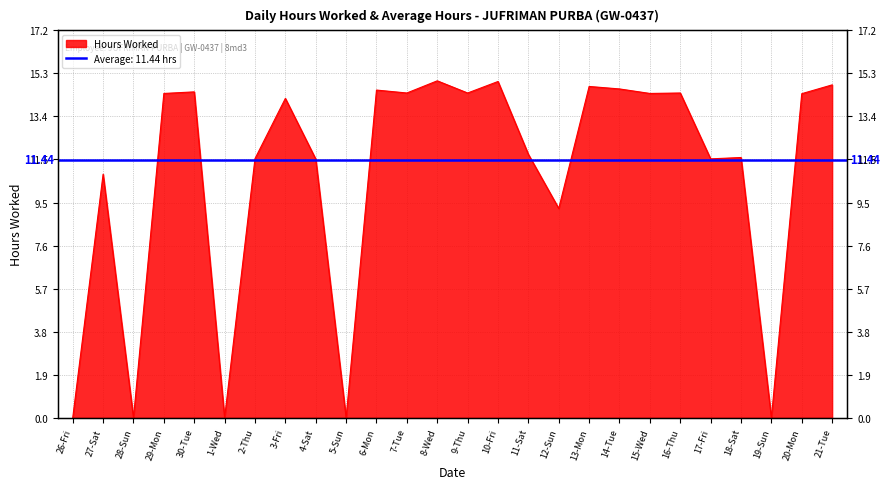

Which label corresponds to the smallest value in the chart?

26-Fri